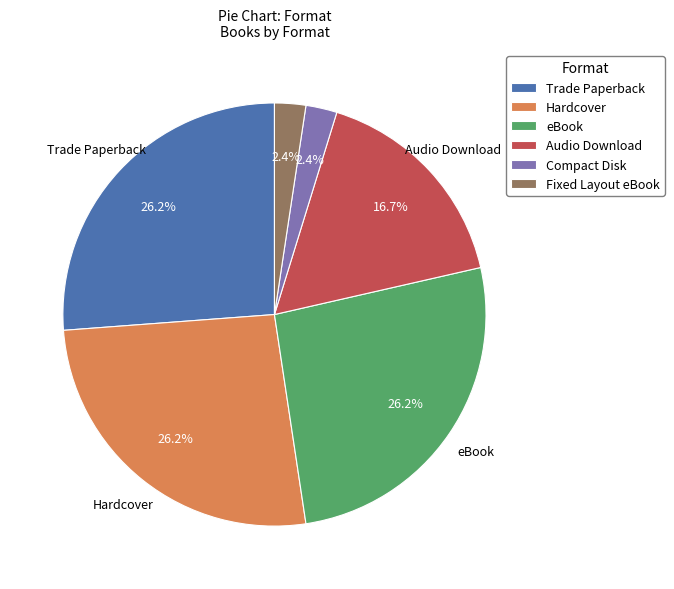

Does Hardcover represent more than half of the total?

No